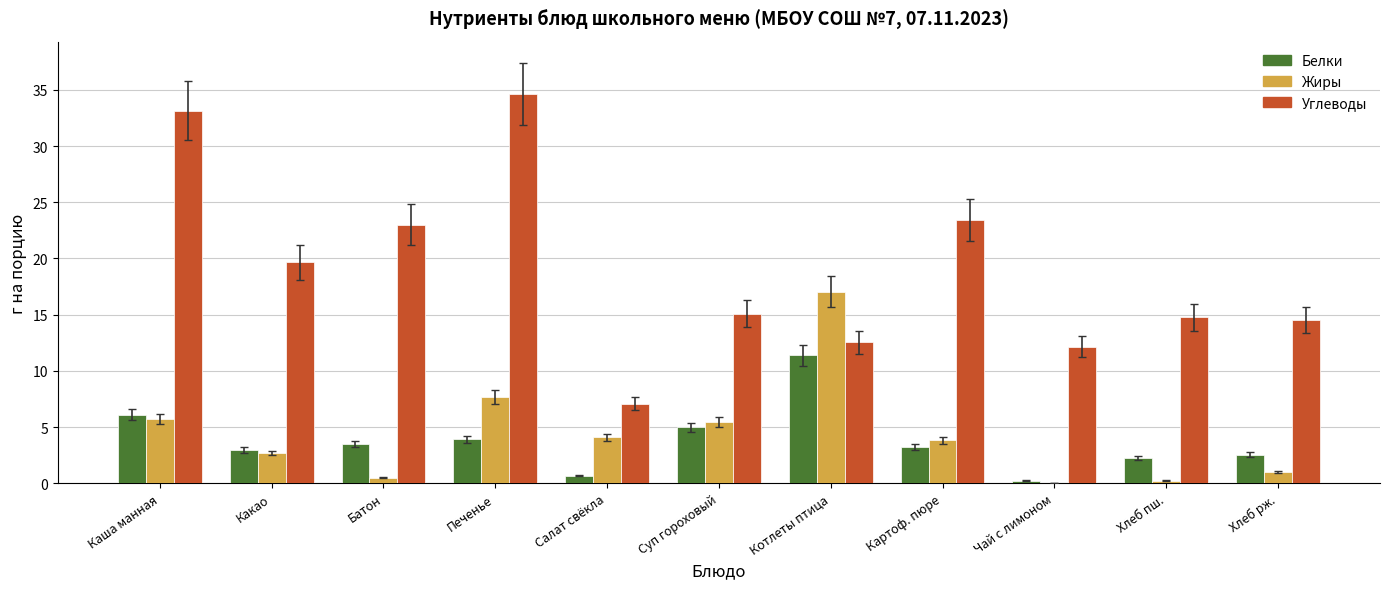

True or false: Углеводы has a value of 14.5 at Хлеб рж..

True